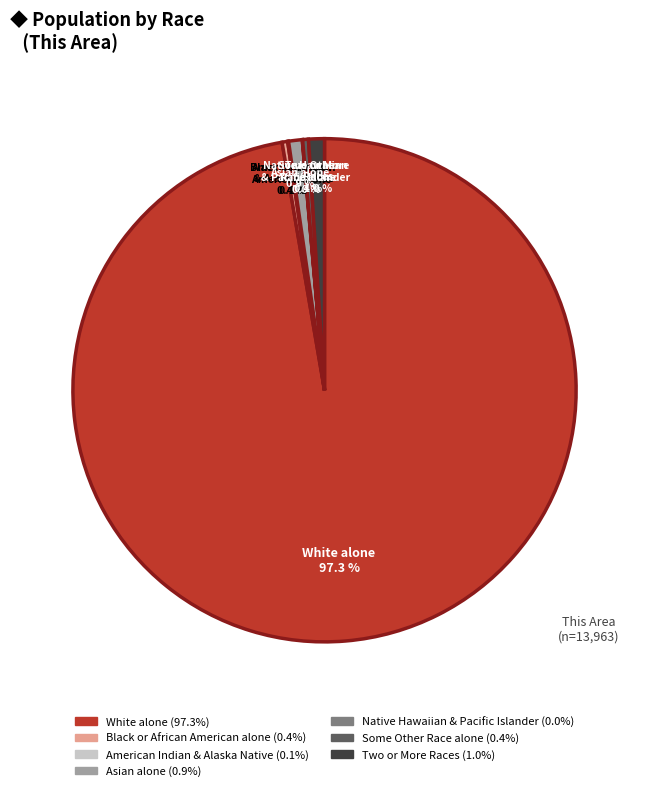

Is there any slice that represents more than half of the pie?

Yes